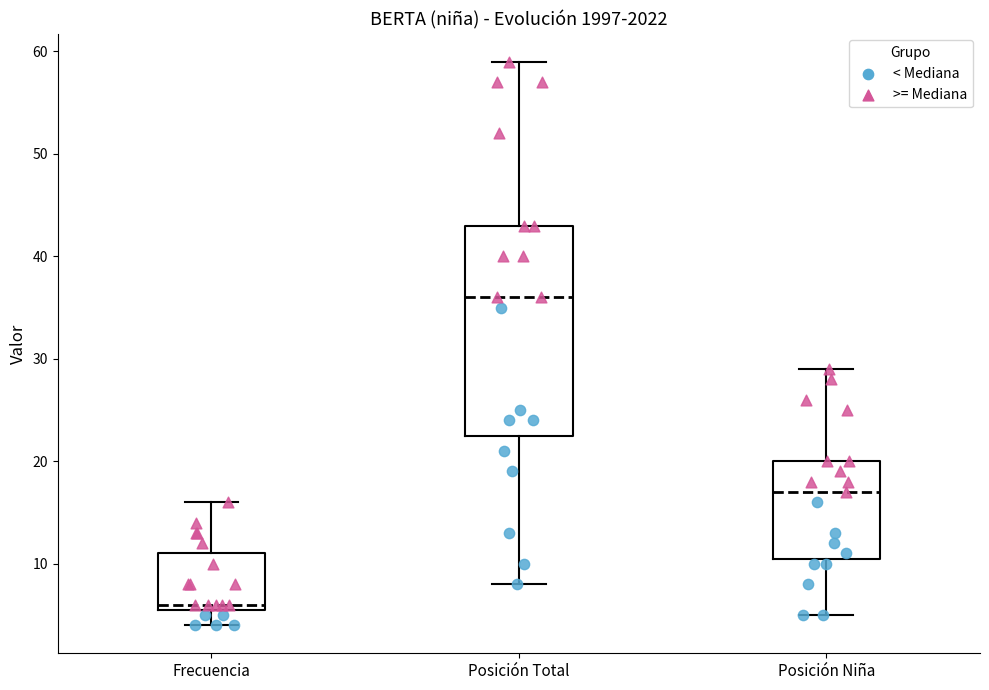

Reading left to right, read every box against the y-axis: the position of its median line, the range the box covers, and the ends of its whiskers. The values are not printed on the chart, so give them approximately, as read against the axis.

Frecuencia: median 6 (just above the box's lower edge), box 6 to 11, whiskers 4 to 16
Posición Total: median 36, box 23 to 43, whiskers 8 to 59
Posición Niña: median 17, box 11 to 20, whiskers 5 to 29